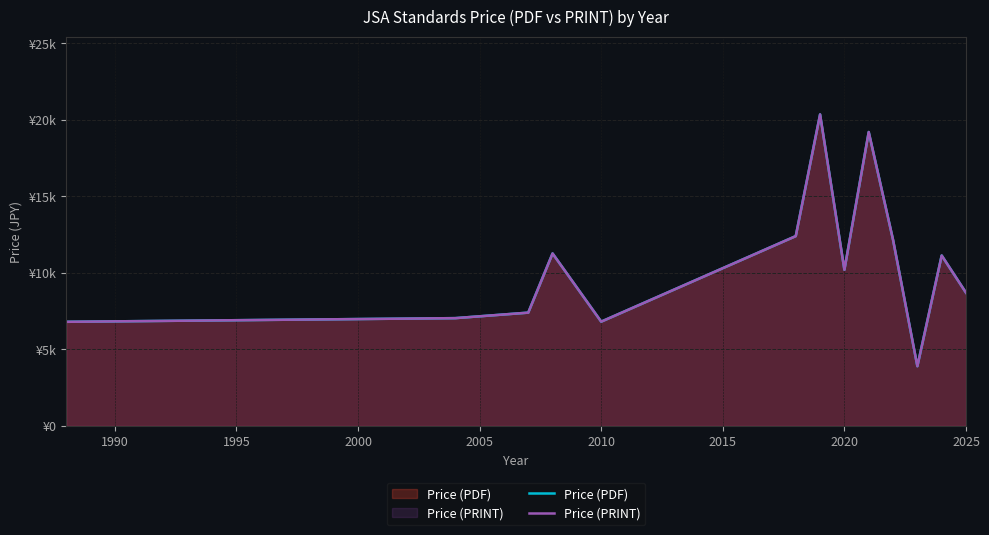

What is the lowest value of the Price (PRINT) series?

3900.0